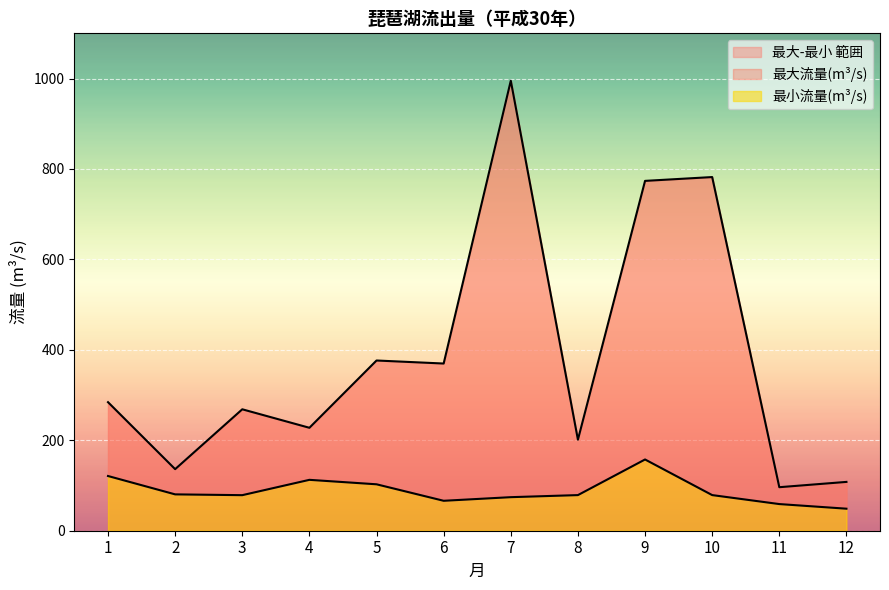

At which category does 最小流量(m3/s) reach its first local peak?

4